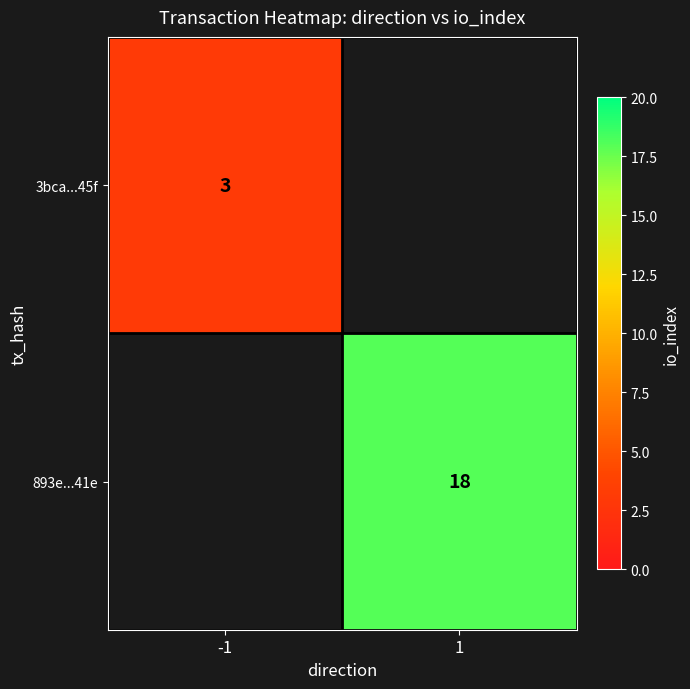

Which has a higher value, -1 or 1?

1